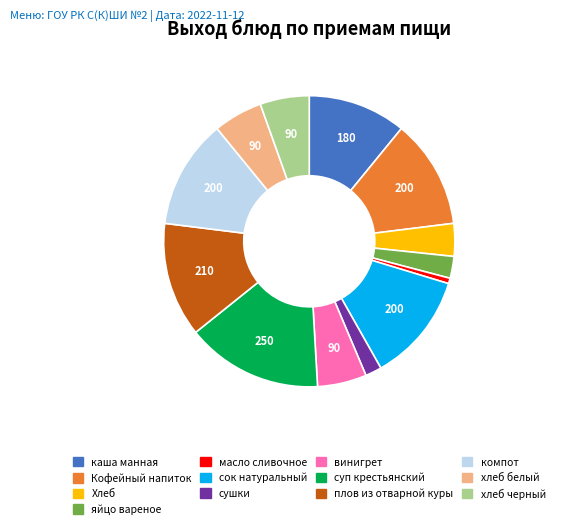

Is it true that масло сливочное is 11% of the pie?

False